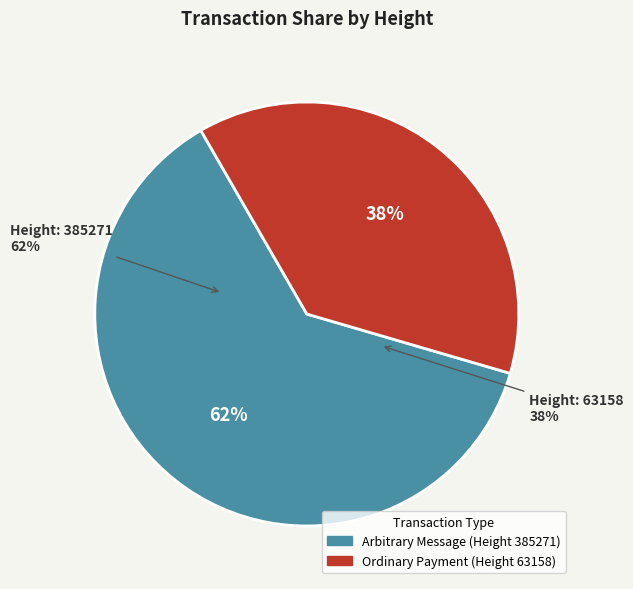

Rank the categories by value from highest to lowest.

385271, 63158